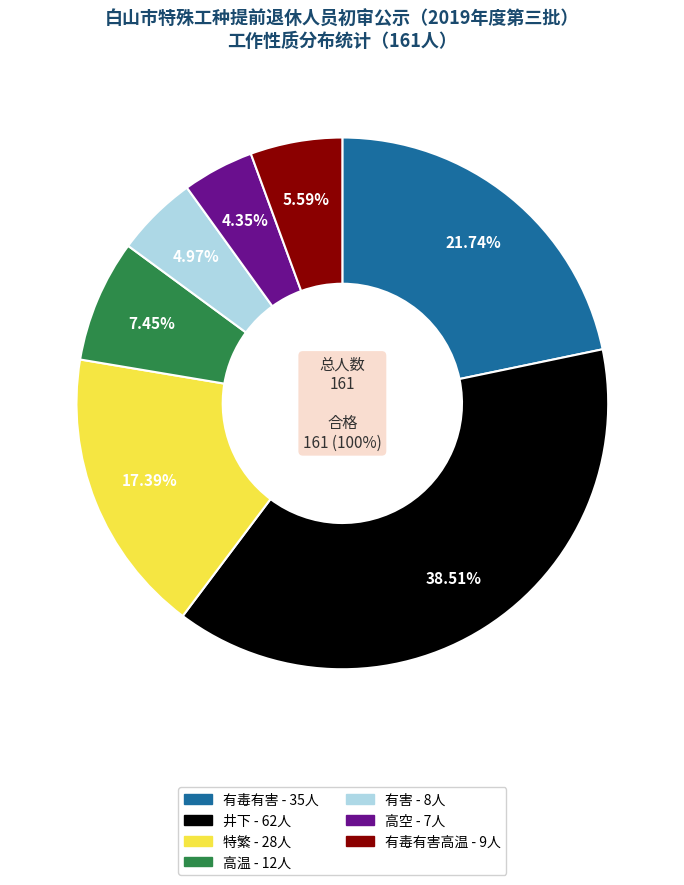

Which category has the smallest portion of the pie?

高空